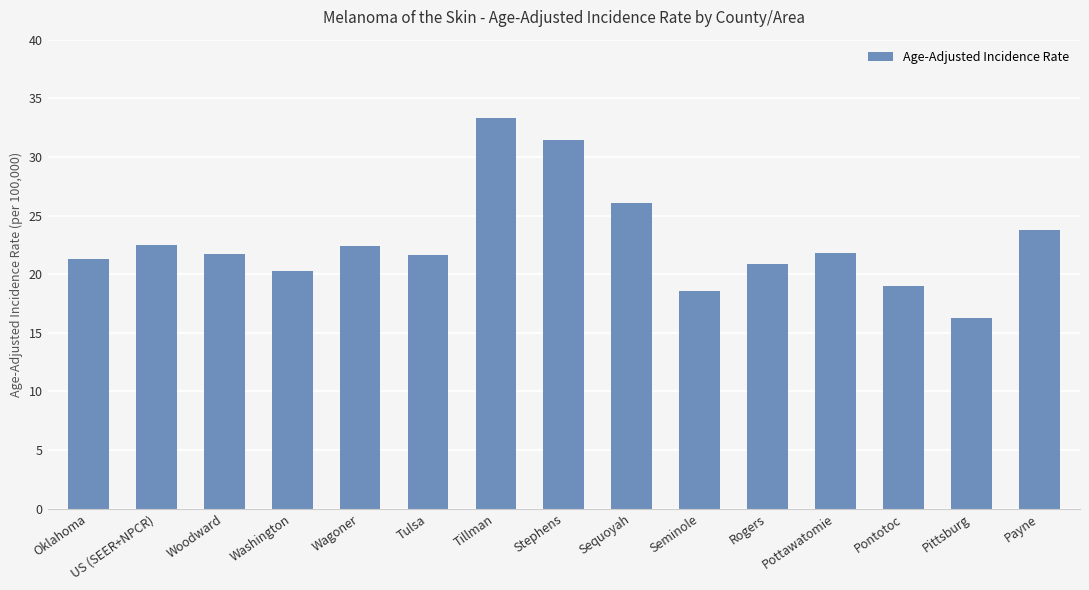

What is the maximum value shown in the chart?

33.3